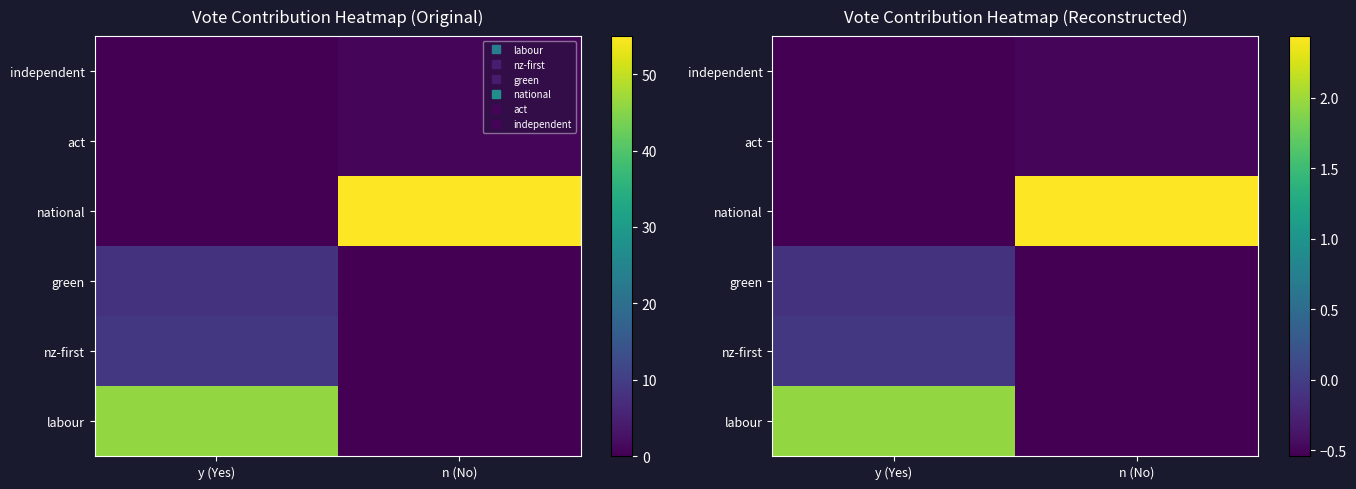

Which category has the lowest value in the green series?

n (No)